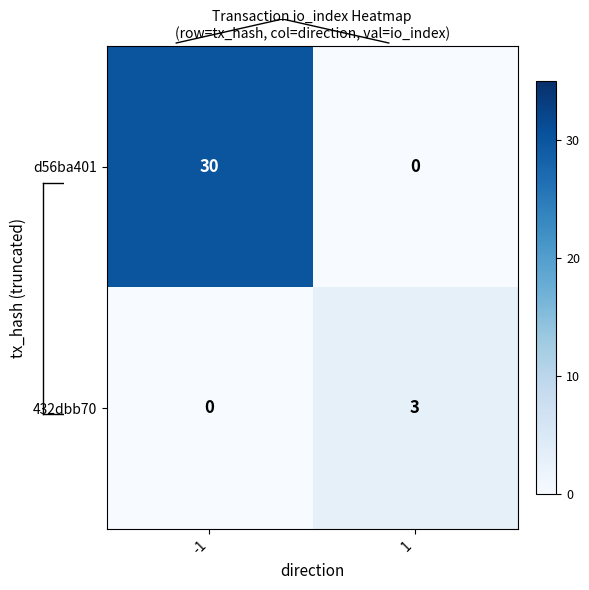

Which series has the largest total across all categories?

d56ba401